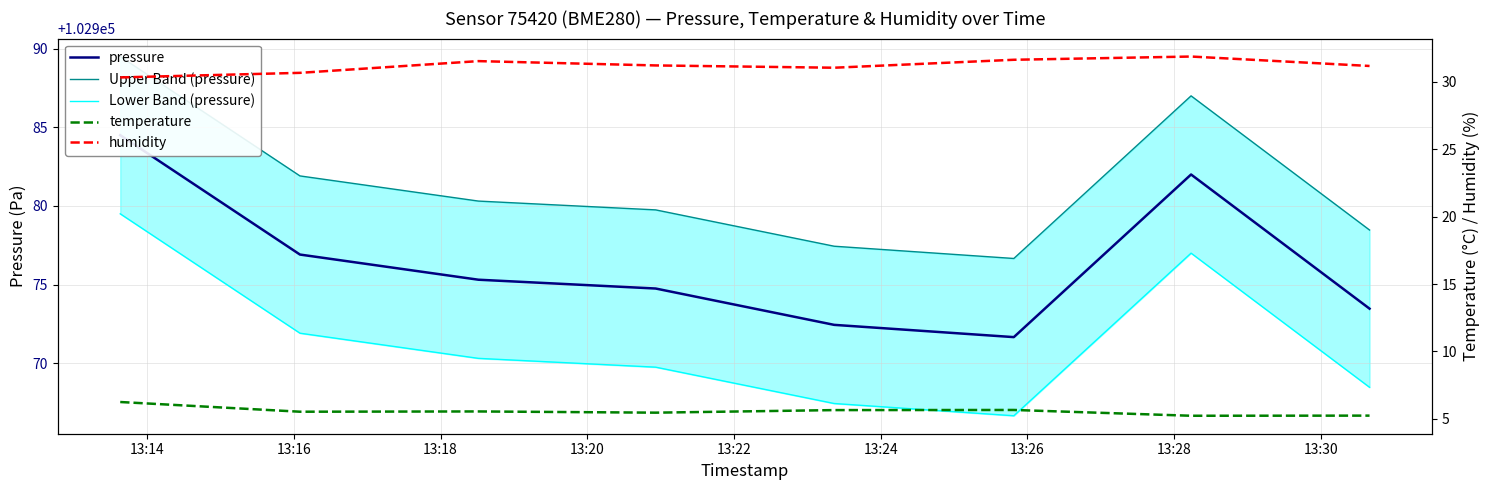

What is the sum of all Lower Band (pressure) values?

823771.0